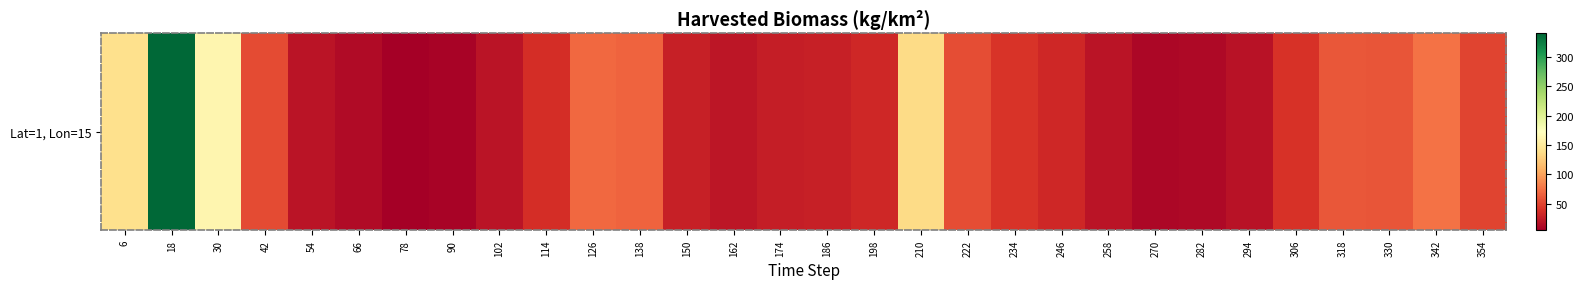

What is the ratio of the value at 330 to the value at 282?

5.2